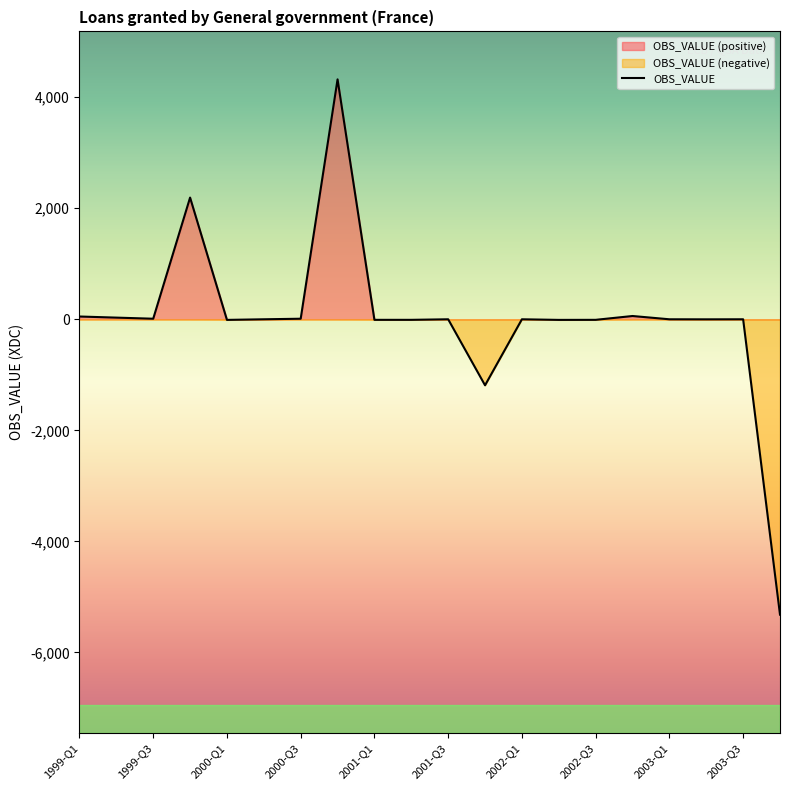

The value of OBS_VALUE at 2003-Q1 is -4843. True or false?

False